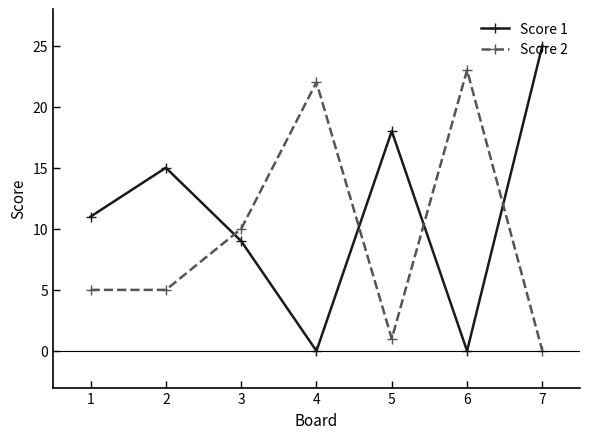

At which category is the sum across all series the highest?

7